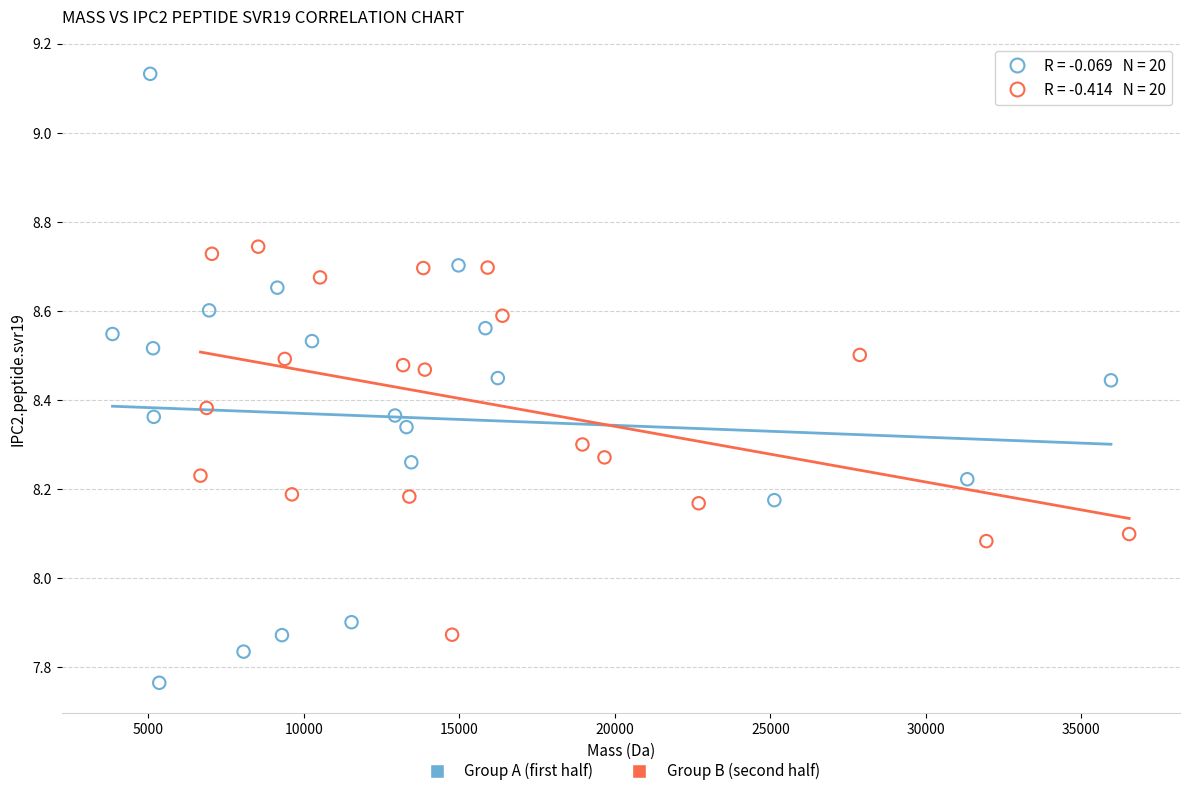

Which series reaches the maximum Y coordinate?

Group A (first half)